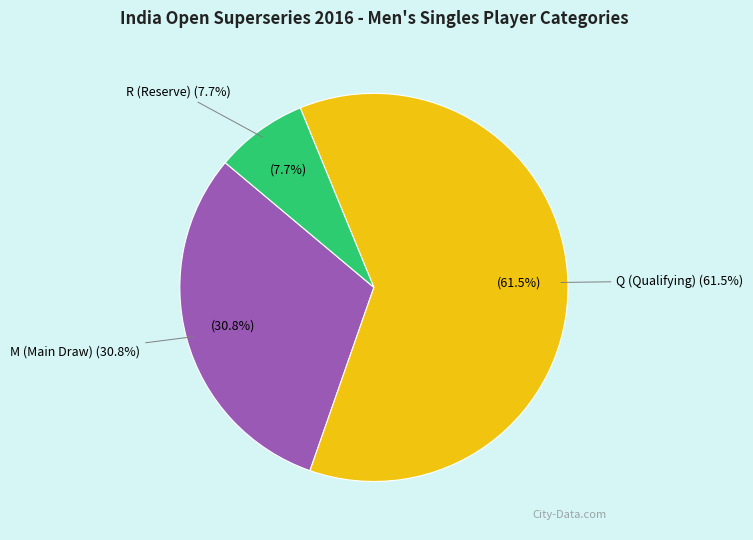

Rank the categories by value from lowest to highest.

R (Reserve), M (Main Draw), Q (Qualifying)